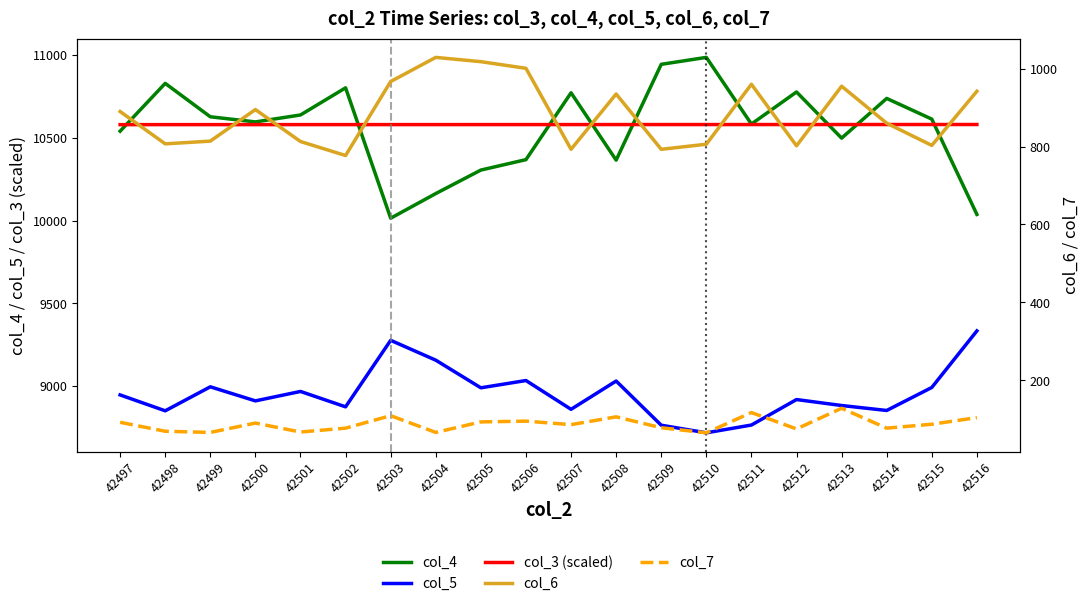

What is the spread (max minus min) of values at 42502?

10725.0